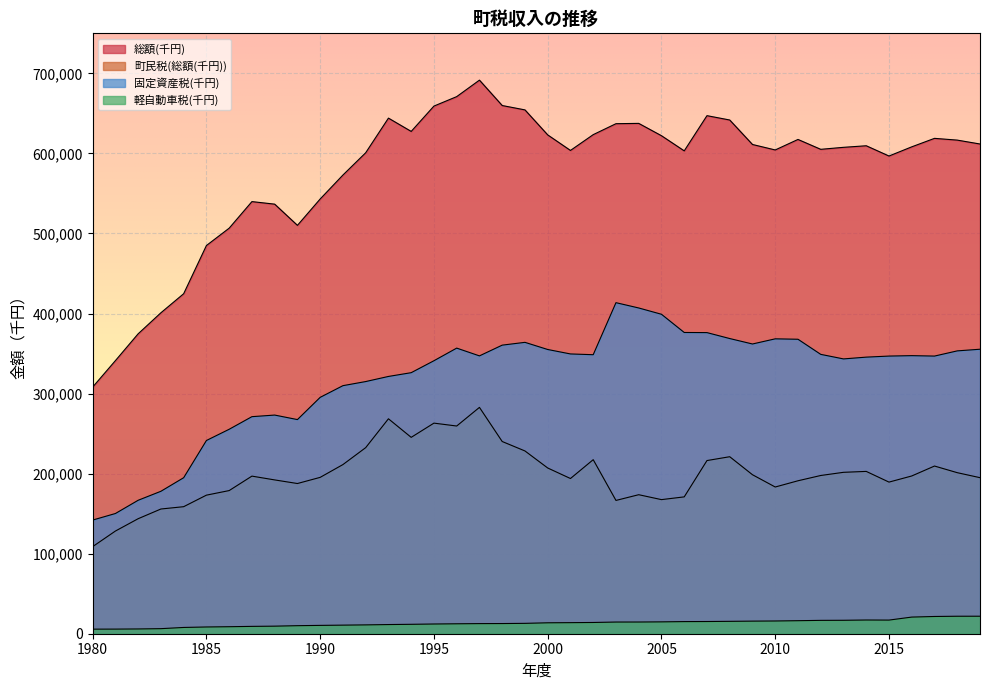

At which category does 軽自動車税(千円) reach its first local valley?

2015